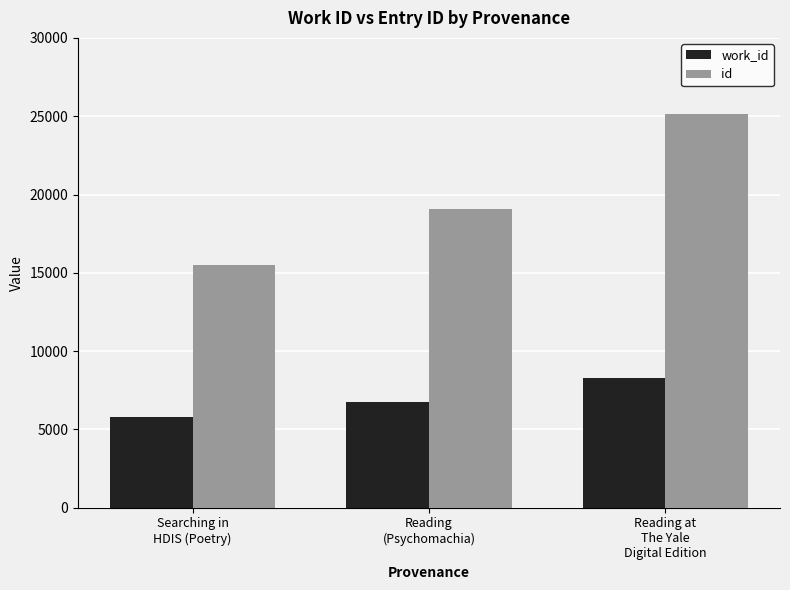

Are the bars grouped side by side (vs. stacked)?

Yes